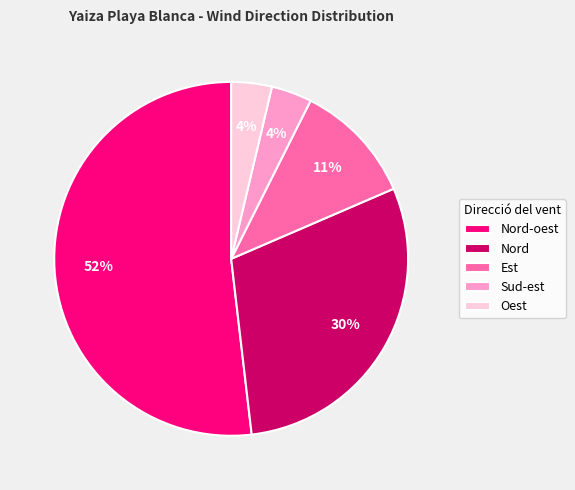

How many slices are in this pie chart?

5